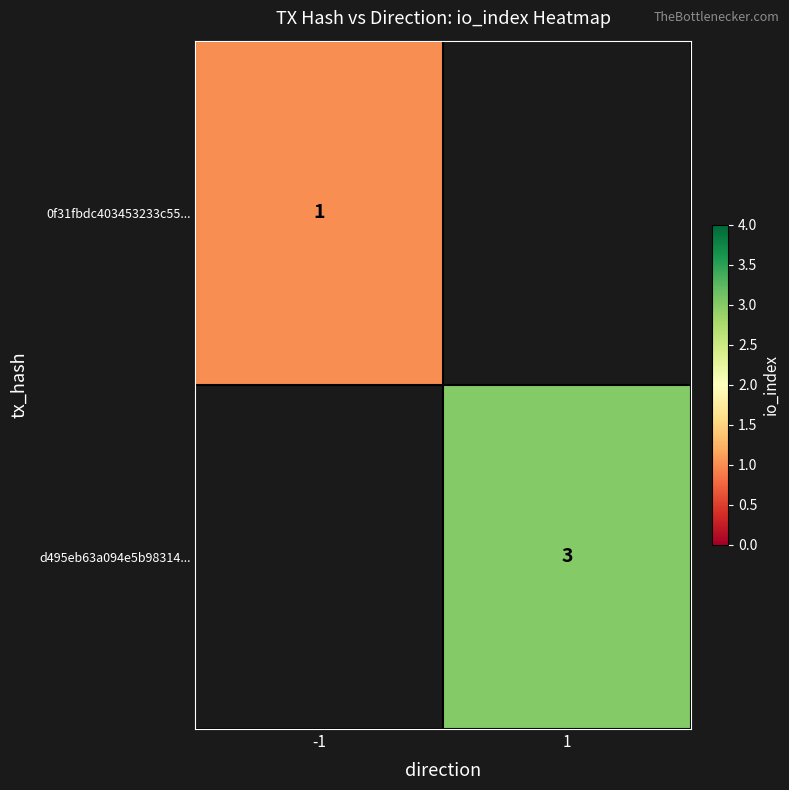

At how many categories does at least one series exceed 1?

1